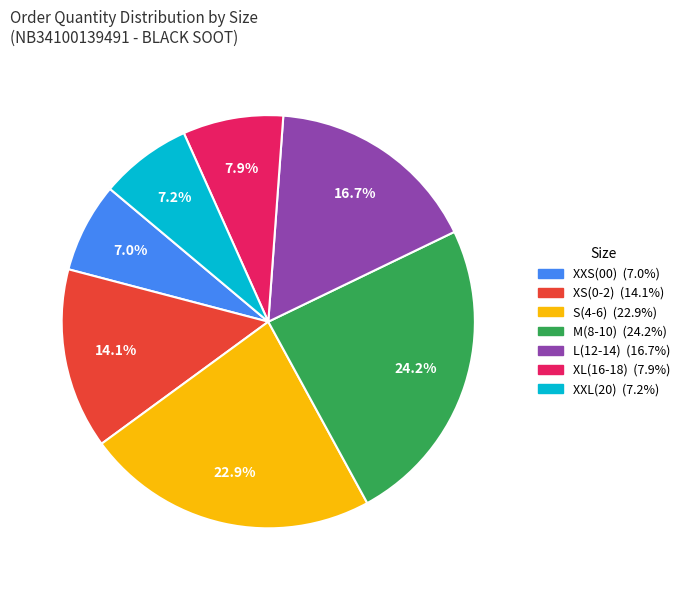

How many segments does this pie chart have?

7